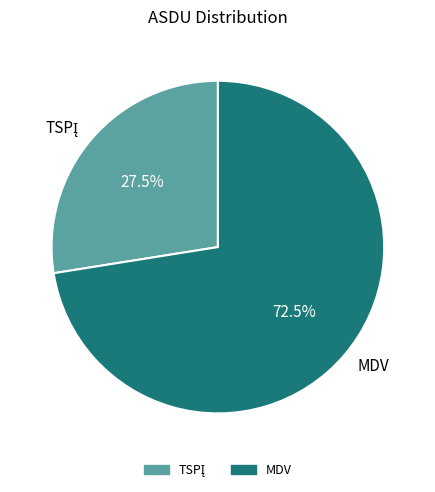

What is the largest slice in the pie chart?

MDV